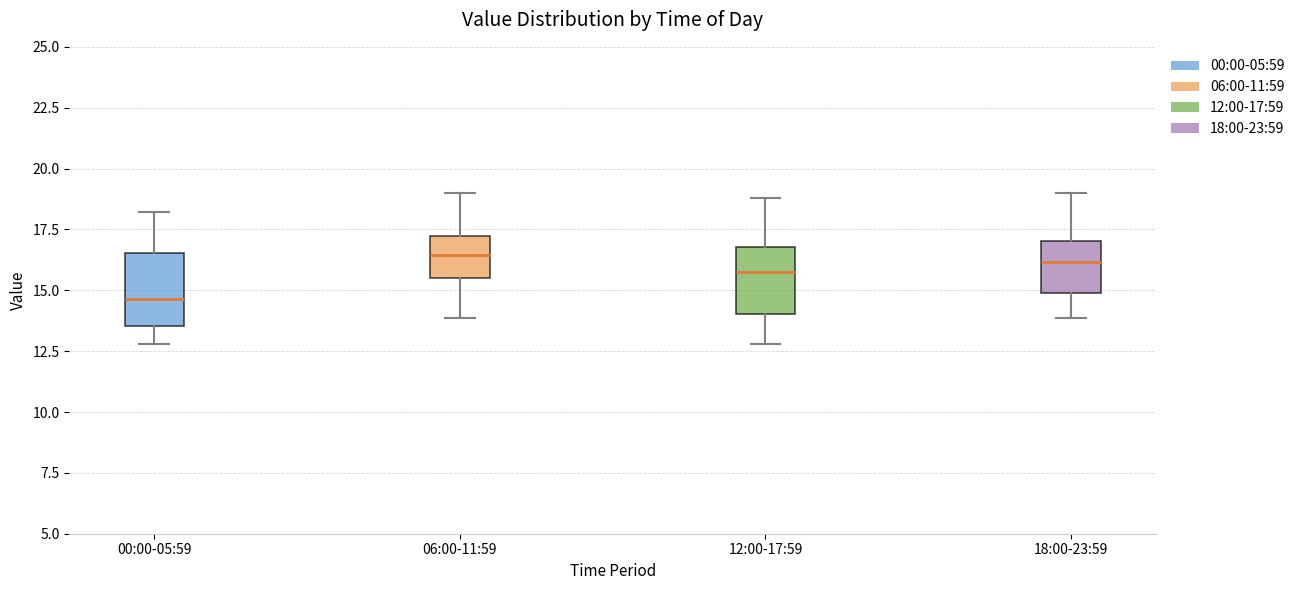

Where is the upper edge of the box for 18:00-23:59 on the y-axis? The values are not printed on the chart, so give them approximately, as read against the axis.

17.0